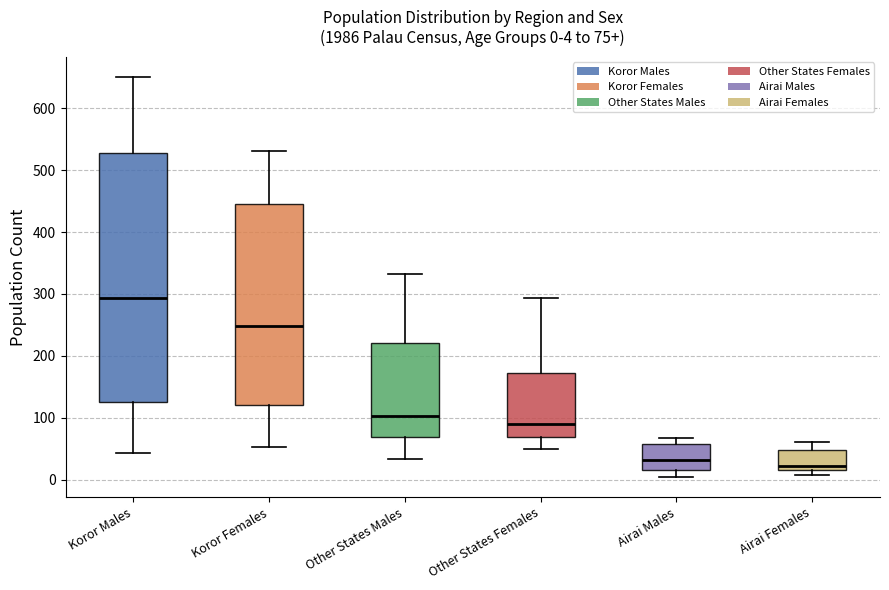

Which box is the tallest, from its lower edge to its upper edge?

Koror Males